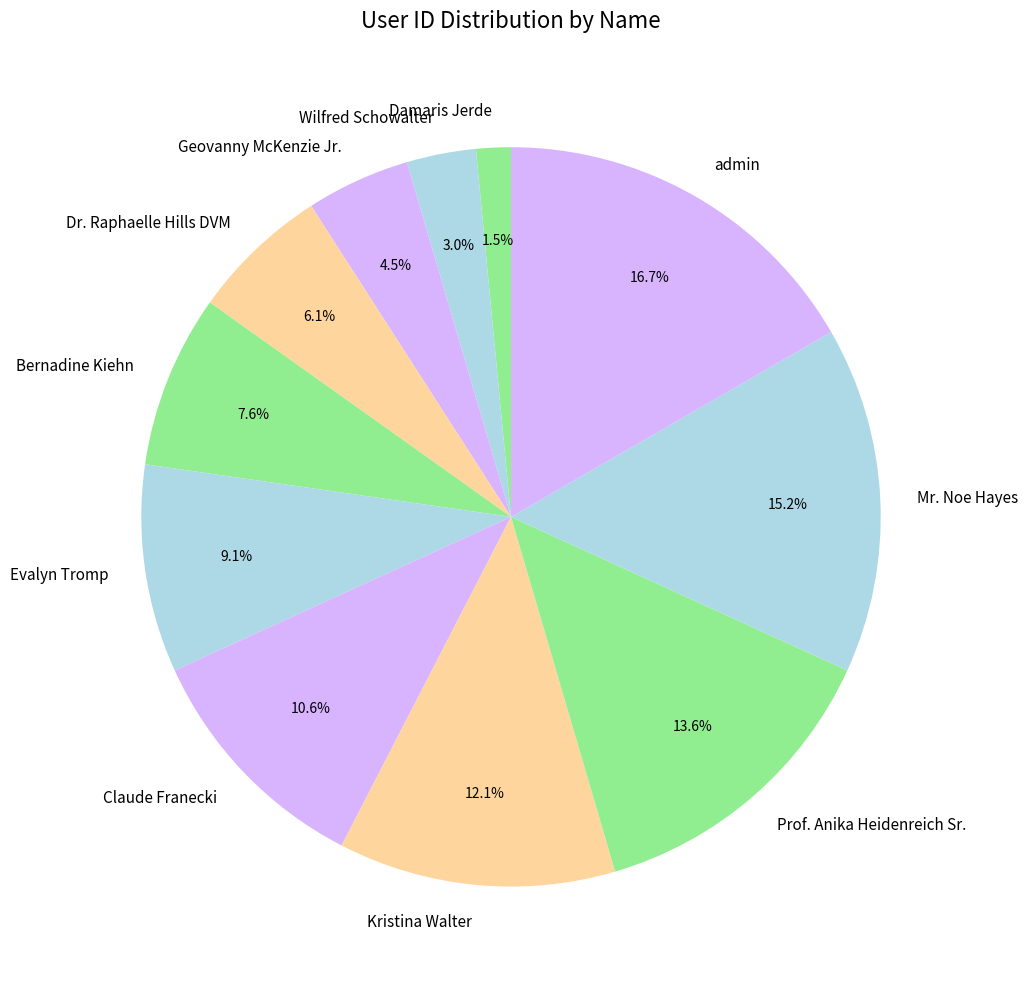

Rank the categories by value from lowest to highest.

Damaris Jerde, Wilfred Schowalter, Geovanny McKenzie Jr., Dr. Raphaelle Hills DVM, Bernadine Kiehn, Evalyn Tromp, Claude Franecki, Kristina Walter, Prof. Anika Heidenreich Sr., Mr. Noe Hayes, admin